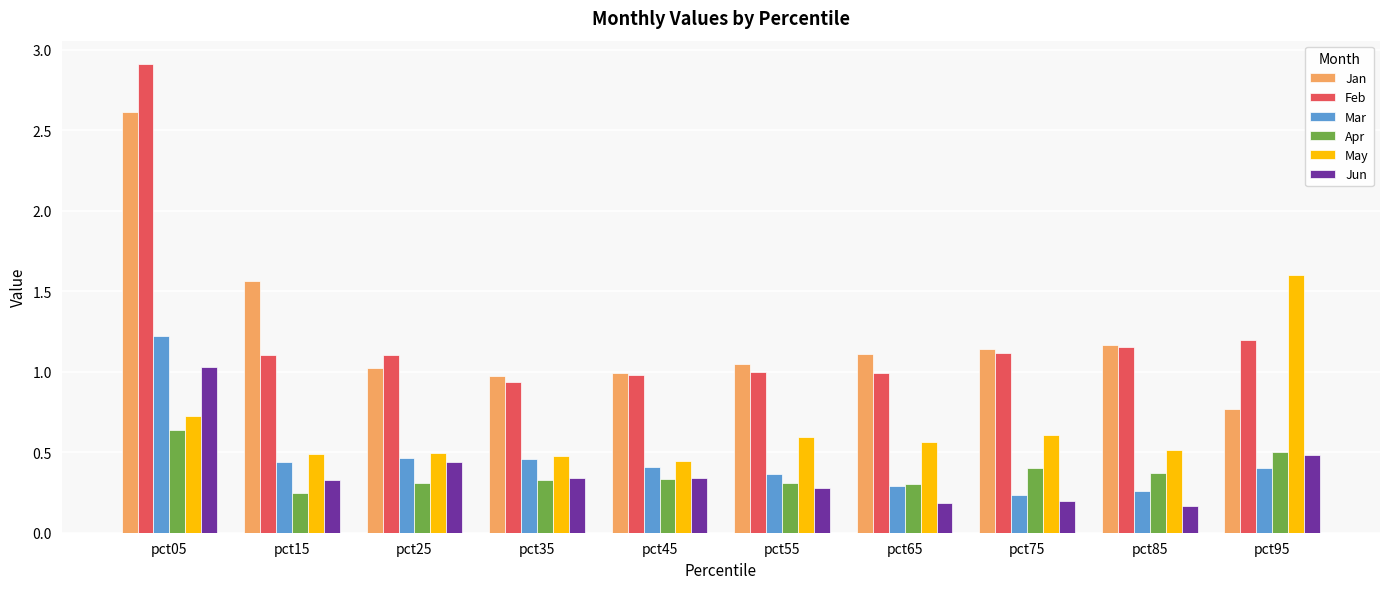

What is the difference between the maximum and second lowest values in the Feb series?

1.9